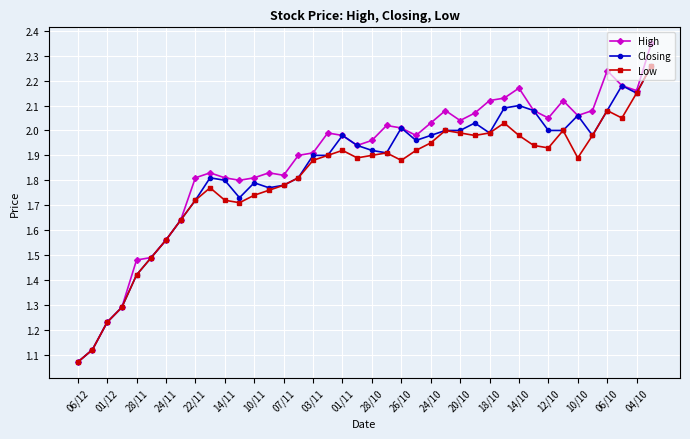

Which series has the largest range (max minus min)?

High